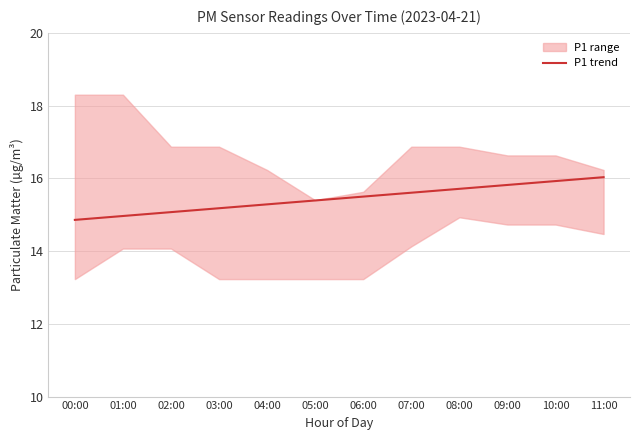

Does the chart display data point markers on the line(s)?

No